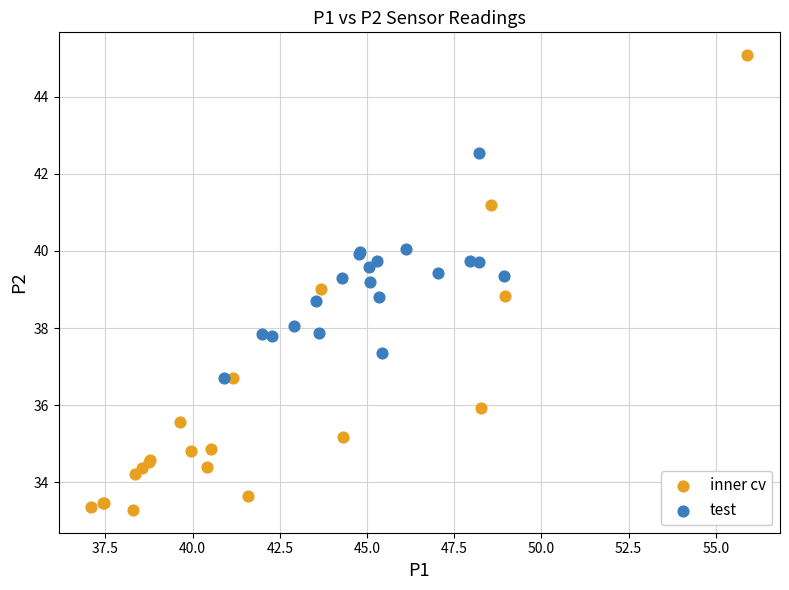

Which series has the largest Y range (max minus min)?

inner cv